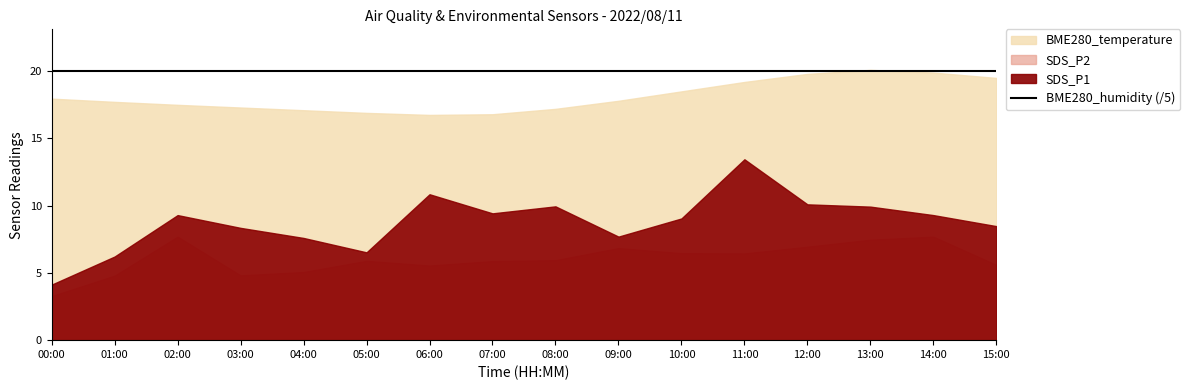

Is the value of BME280_humidity at 09:00 greater than the value of SDS_P2 at 04:00?

Yes